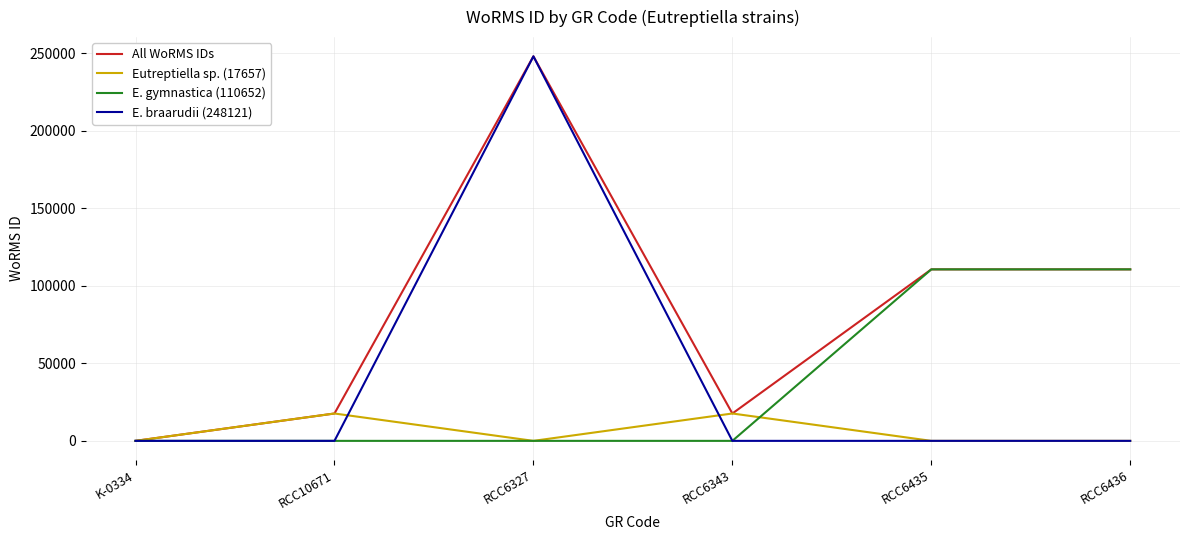

What is the difference between the second highest and second lowest values in the Eutreptiella sp. (17657) series?

17657